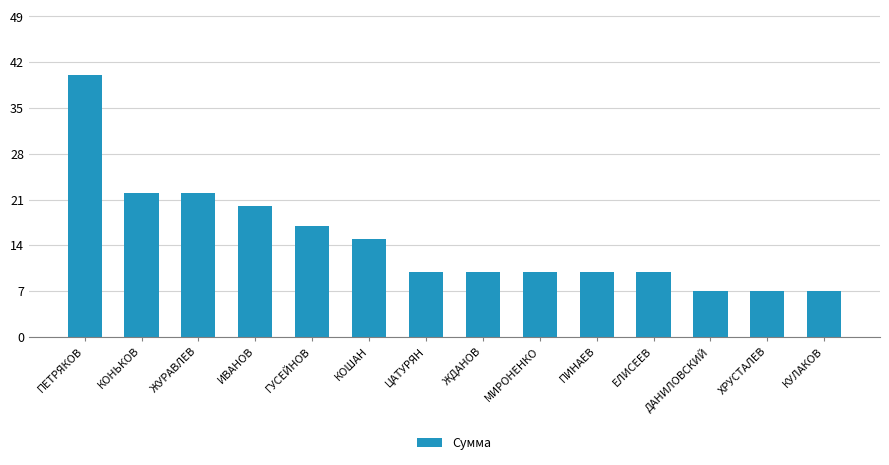

How many data points does each series have?

14